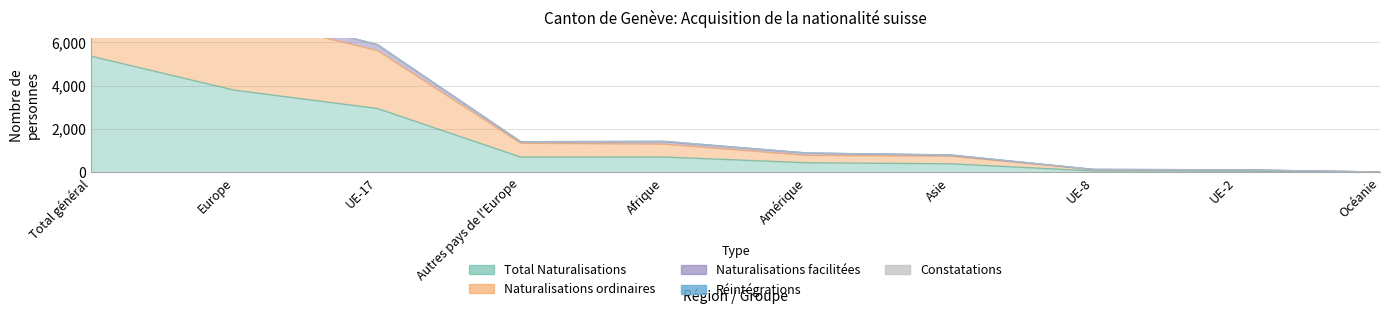

What is the difference between the second highest and second lowest values in the Naturalisations ordinaires series?

7097